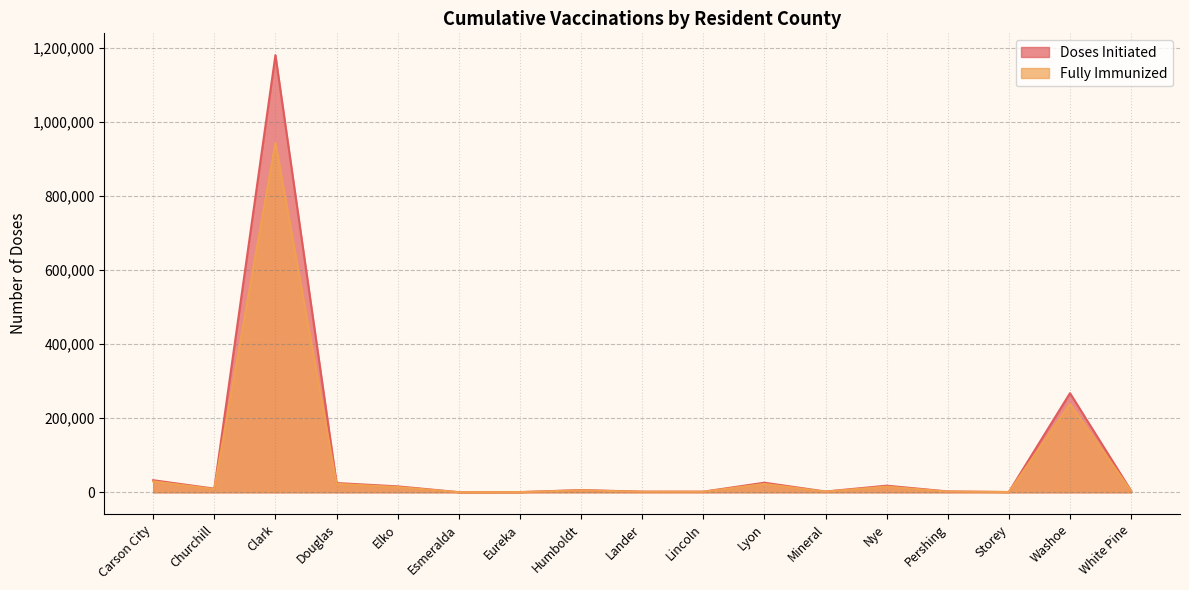

What is the total value across all series at Douglas?

47888